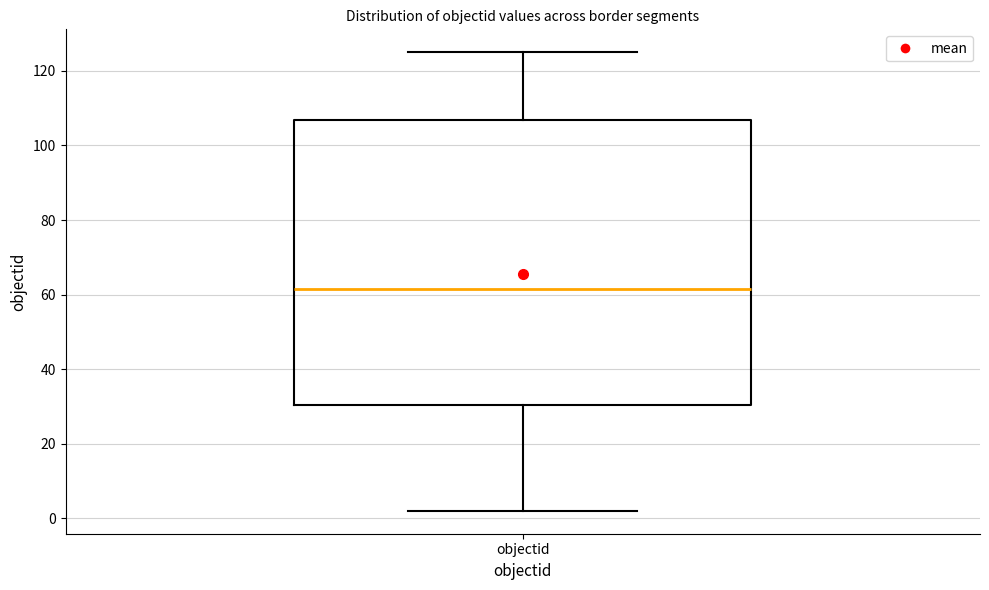

Transcribe this box plot: give where the median line is, the range the box spans, and where the two whiskers end, as read against the y-axis. The values are not printed on the chart, so give them approximately, as read against the axis.

median 62, box 30 to 106, whiskers 2 to 126